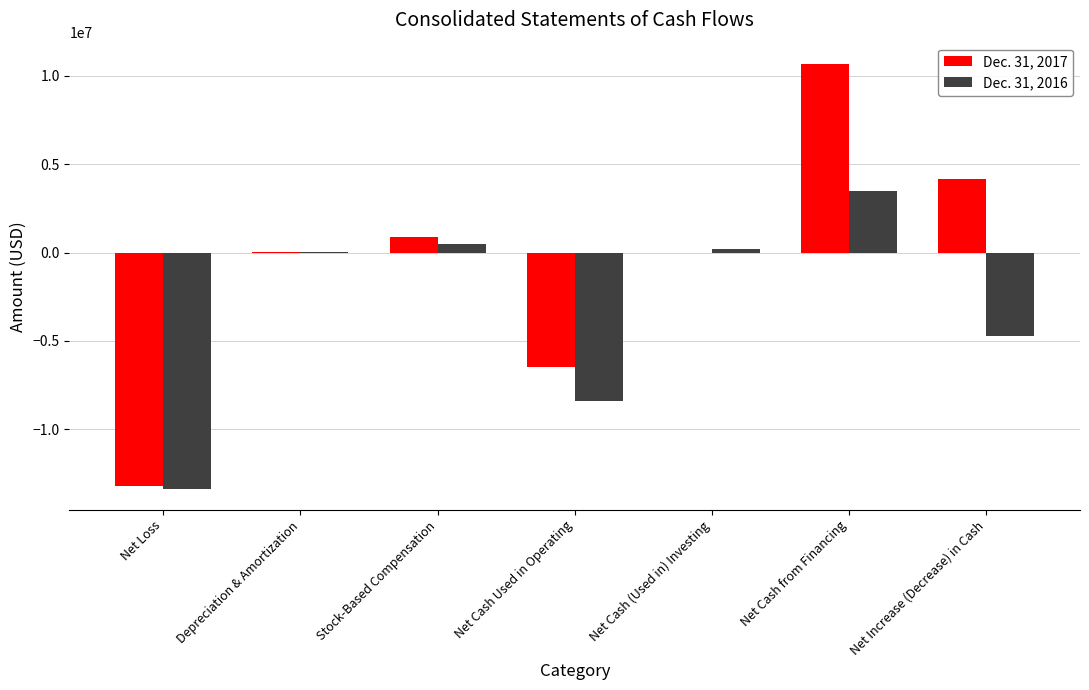

How many groups of bars are there?

7